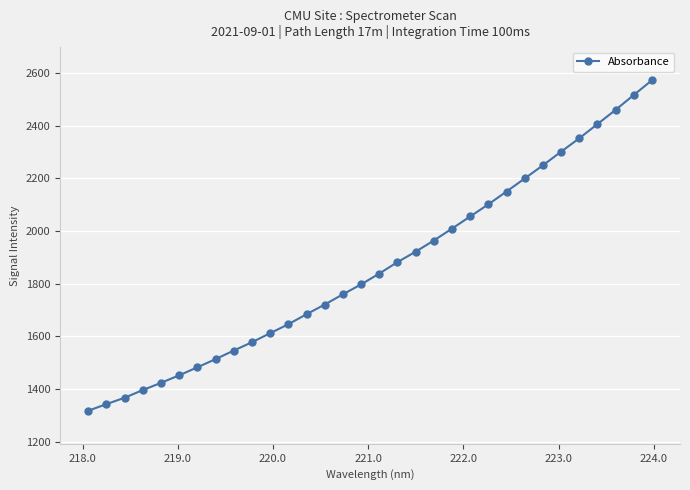

Is this an area chart (filled region under the line)?

No